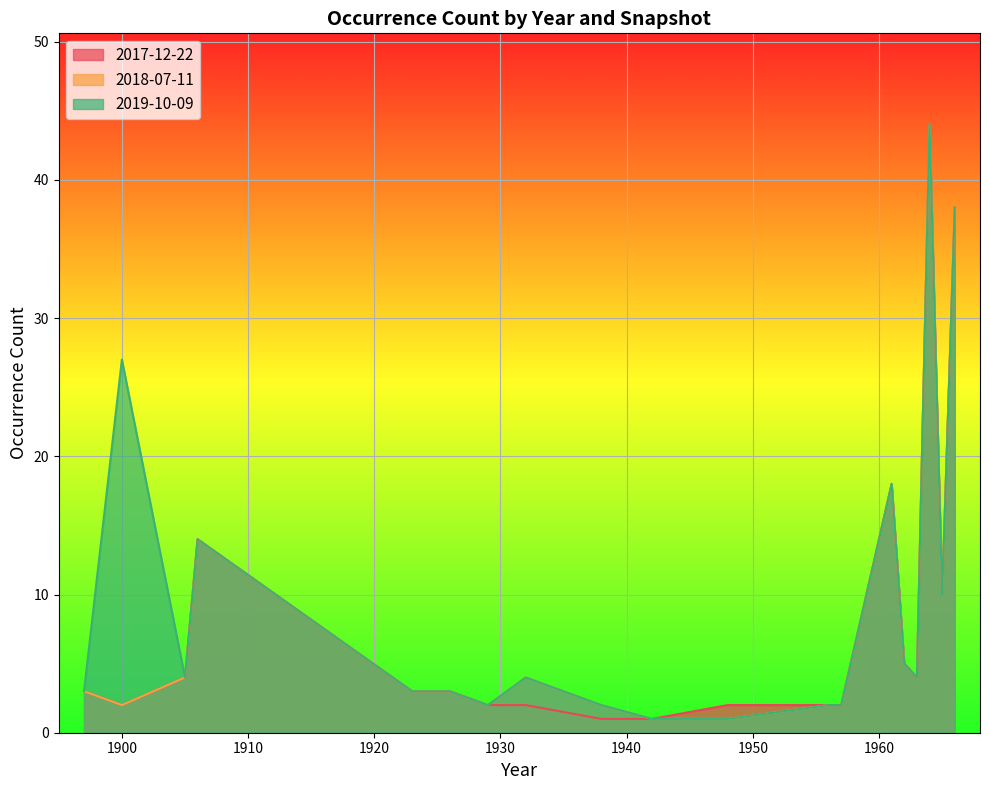

What value does the 2018-07-11 series have at 1925, to the nearest 5?

5